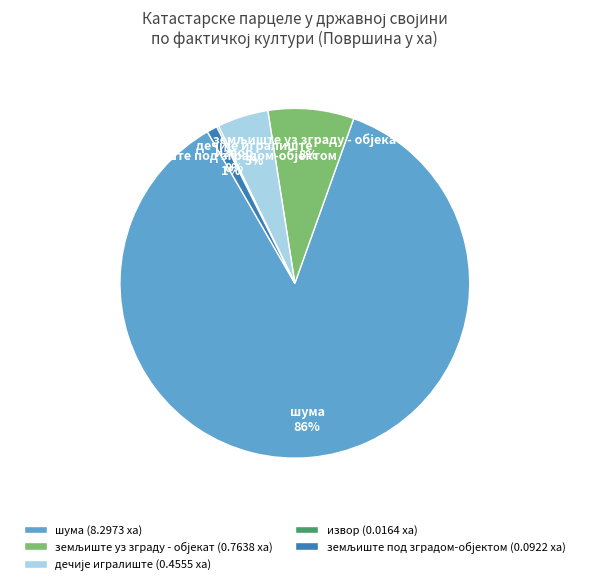

What percentage is the шума (8.2973 ха) slice, to the nearest percent?

86%